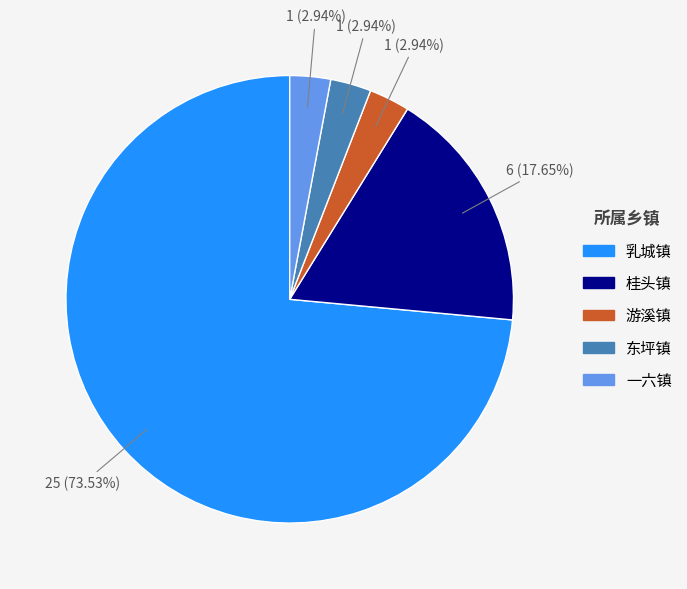

What is the largest slice in the pie chart?

乳城镇